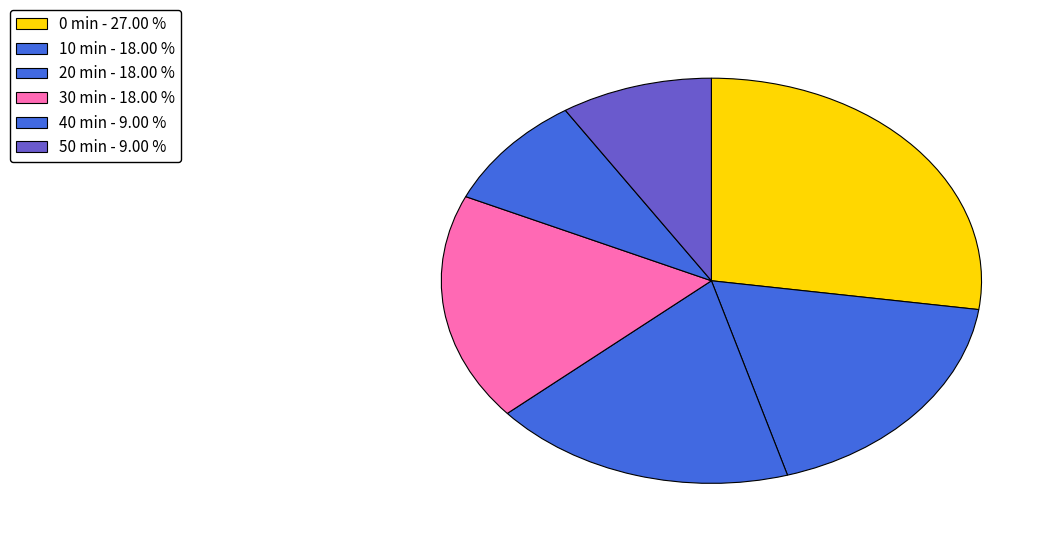

How many slices are in this pie chart?

6